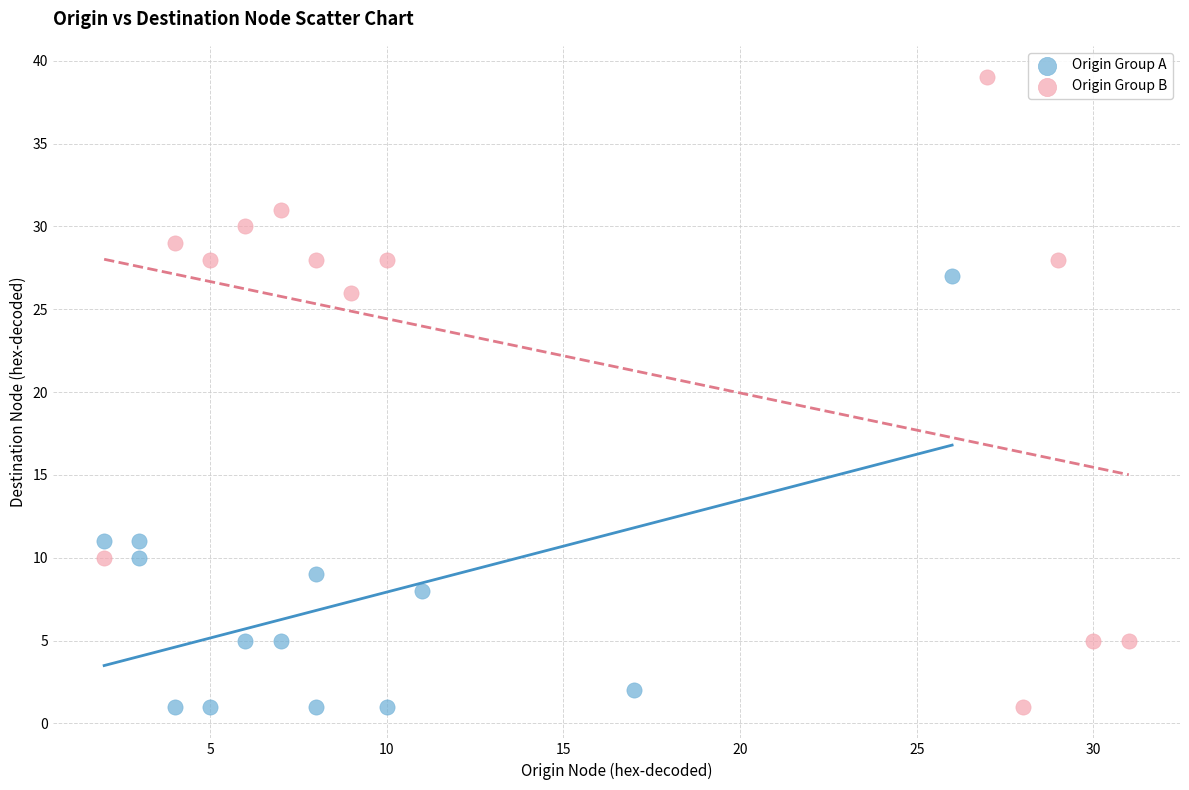

Which series has the largest Y range (max minus min)?

Origin Group B